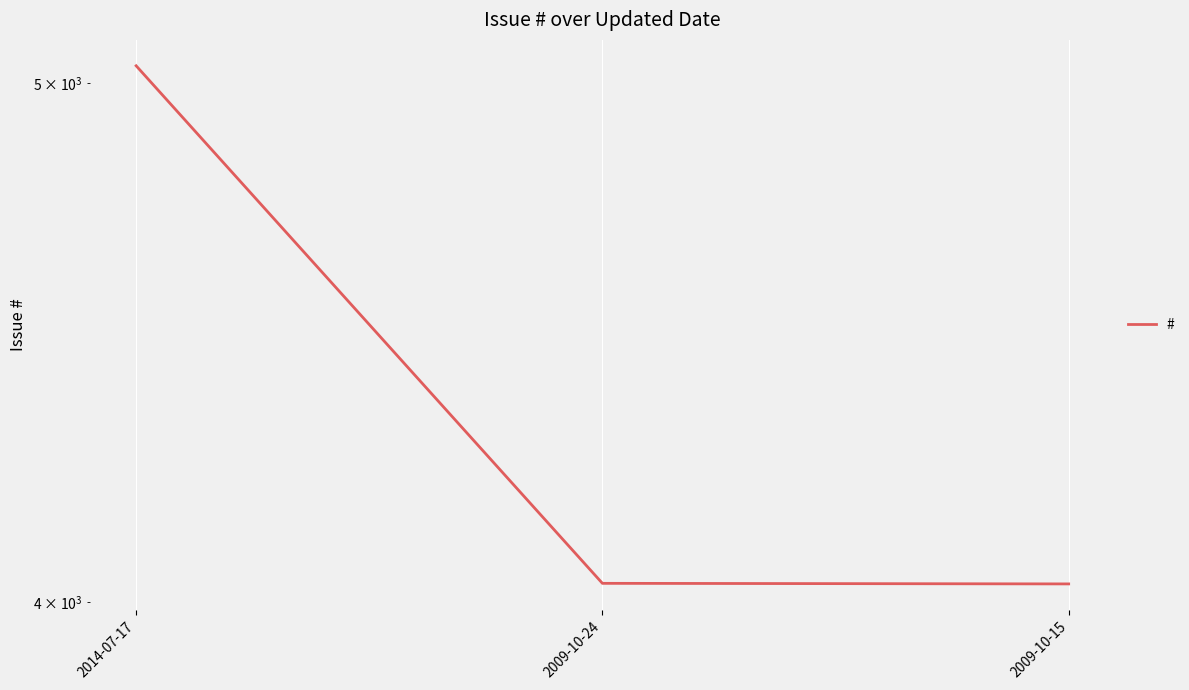

What is the minimum value shown in the chart?

4032